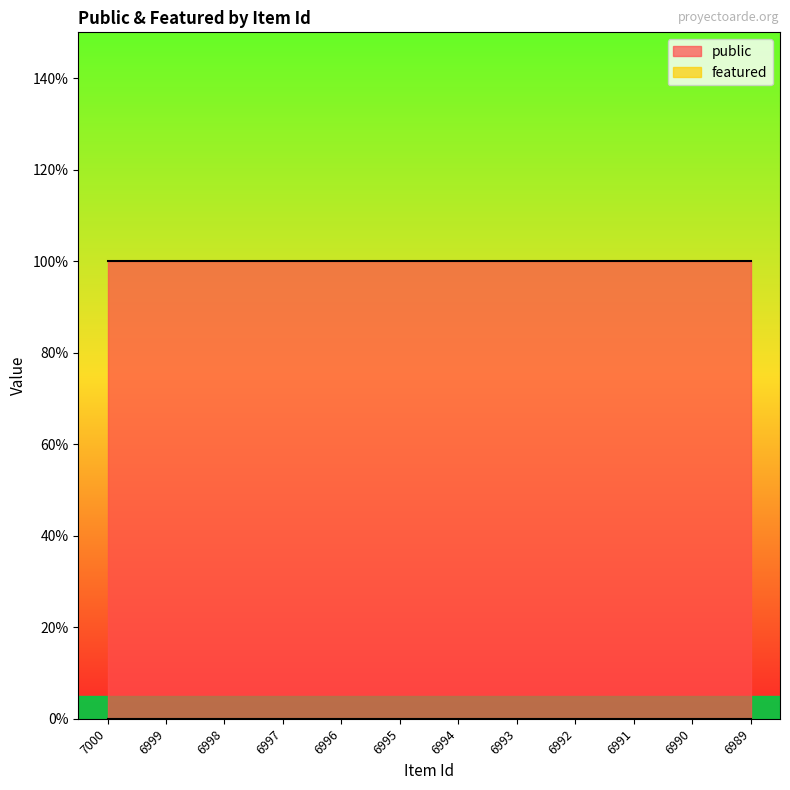

What is the value of the public point at the 1st from the left?

1